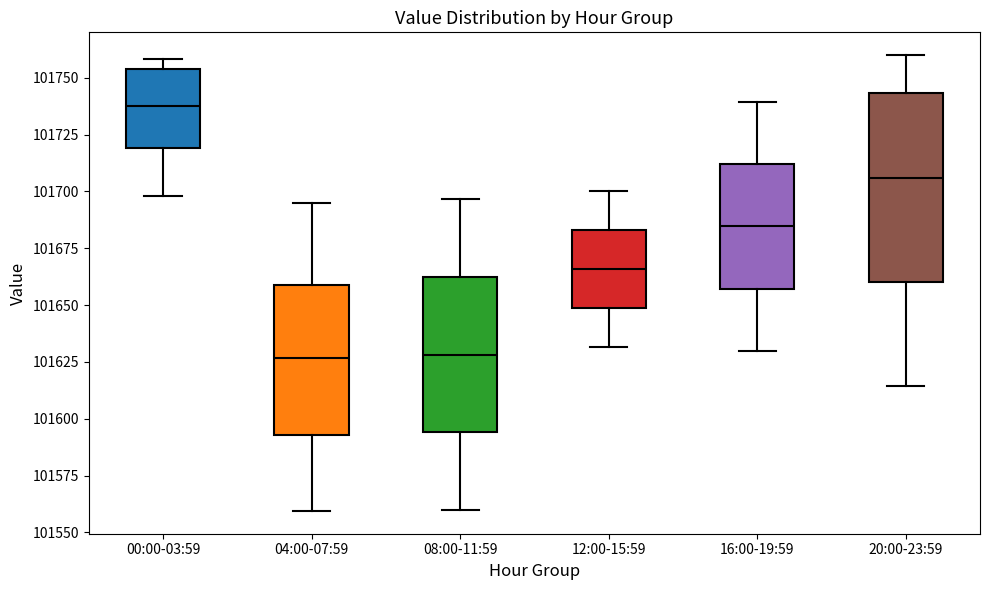

Reading left to right, read every box against the y-axis: the position of its median line, the range the box covers, and the ends of its whiskers. The values are not printed on the chart, so give them approximately, as read against the axis.

00:00-03:59: median 101740, box 101720 to 101755, whiskers 101700 to 101760
04:00-07:59: median 101625, box 101595 to 101660, whiskers 101560 to 101695
08:00-11:59: median 101630, box 101595 to 101660, whiskers 101560 to 101695
12:00-15:59: median 101665, box 101650 to 101685, whiskers 101630 to 101700
16:00-19:59: median 101685, box 101655 to 101710, whiskers 101630 to 101740
20:00-23:59: median 101705, box 101660 to 101745, whiskers 101615 to 101760